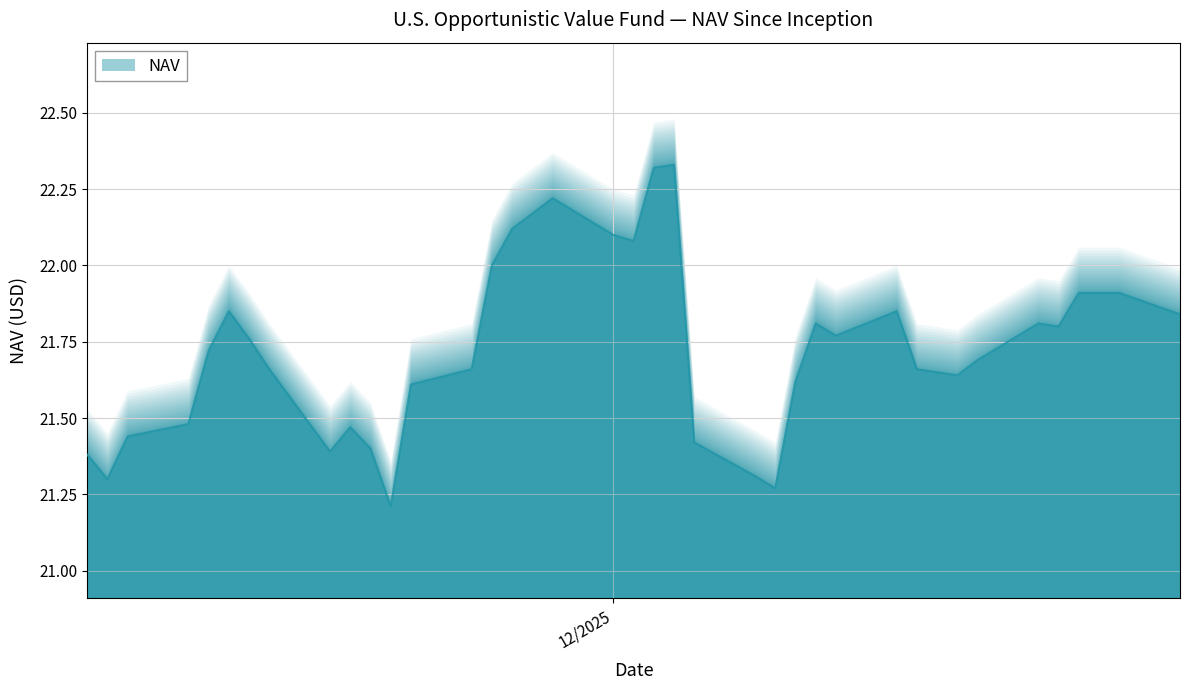

True or false: the data shows 12.9 at 11/11/2025.

False